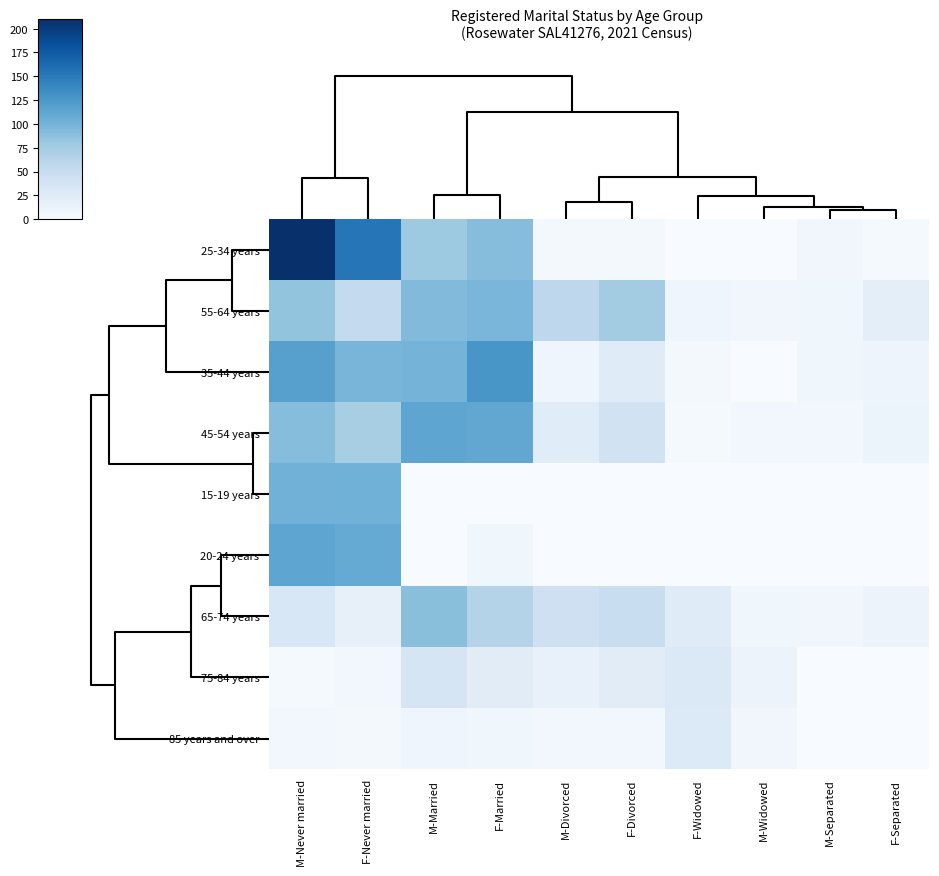

At how many categories does at least one series exceed 82?

4